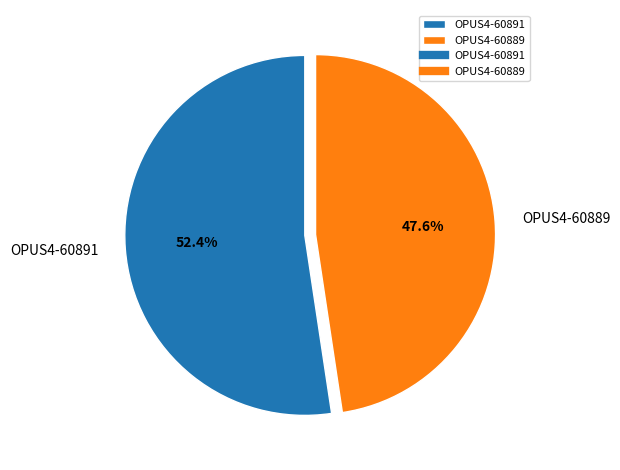

What is the largest slice in the pie chart?

OPUS4-60891